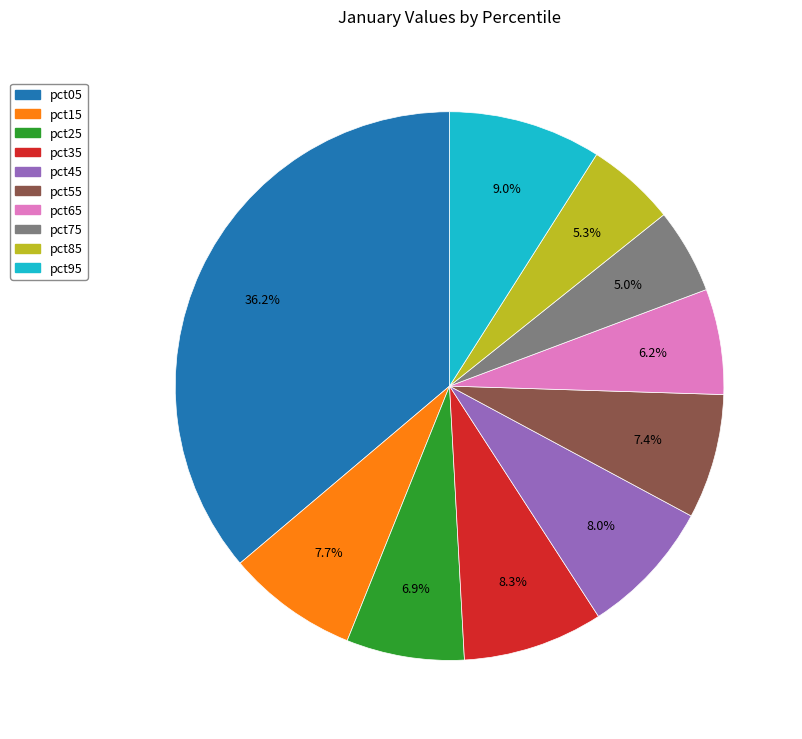

To the nearest percent, what is the difference between the largest and smallest slice percentages?

31%